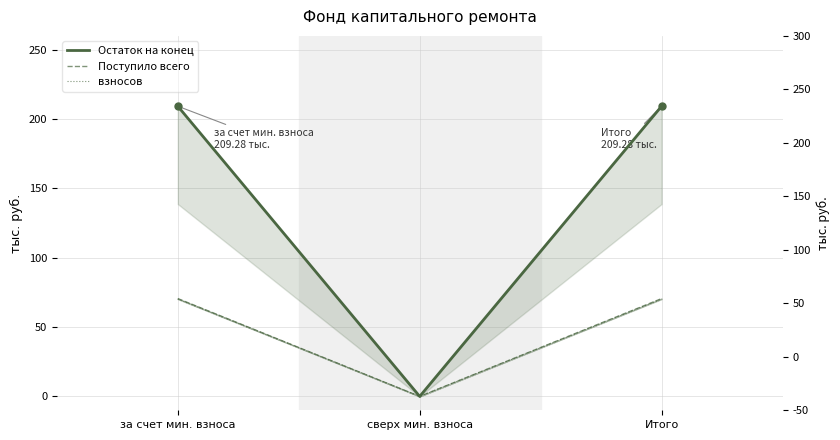

Is the value of Поступило всего at сверх мин. взноса greater than the value of Остаток на конец at Итого?

No